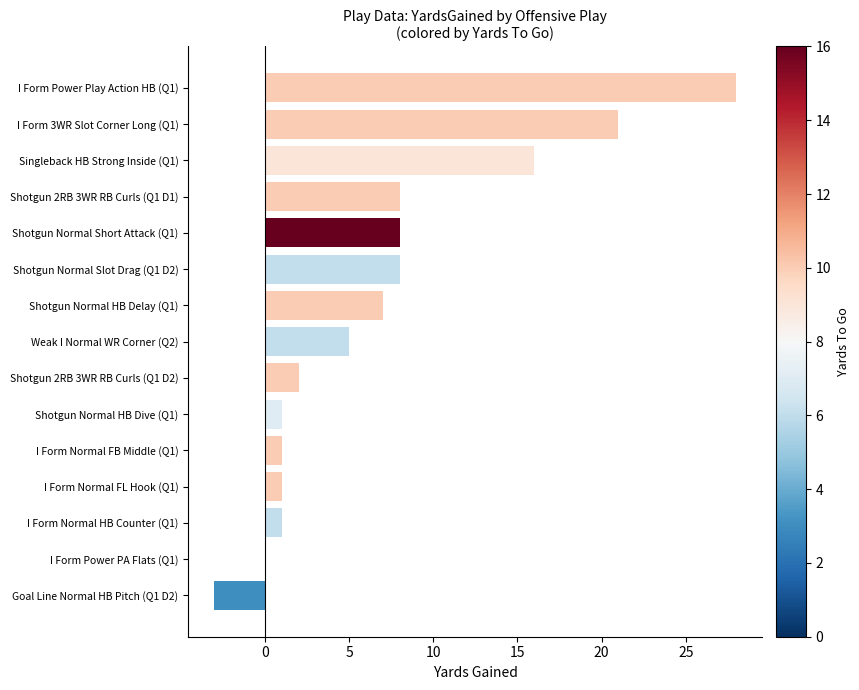

What is the sum of all values?

104